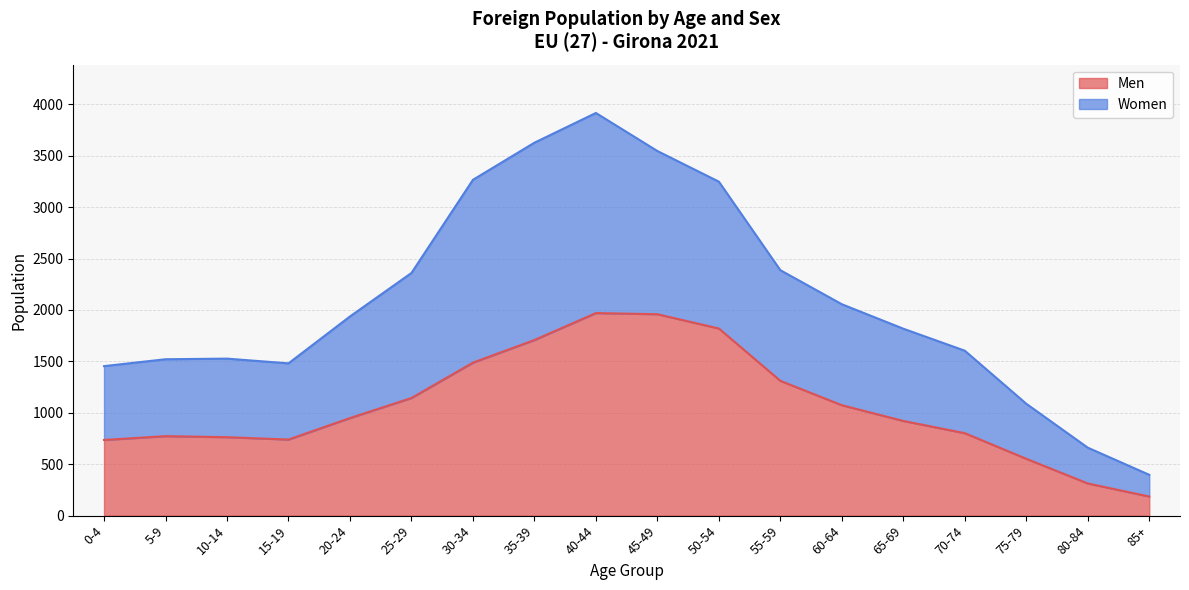

The value of Men at 20-24 is 1577. True or false?

False